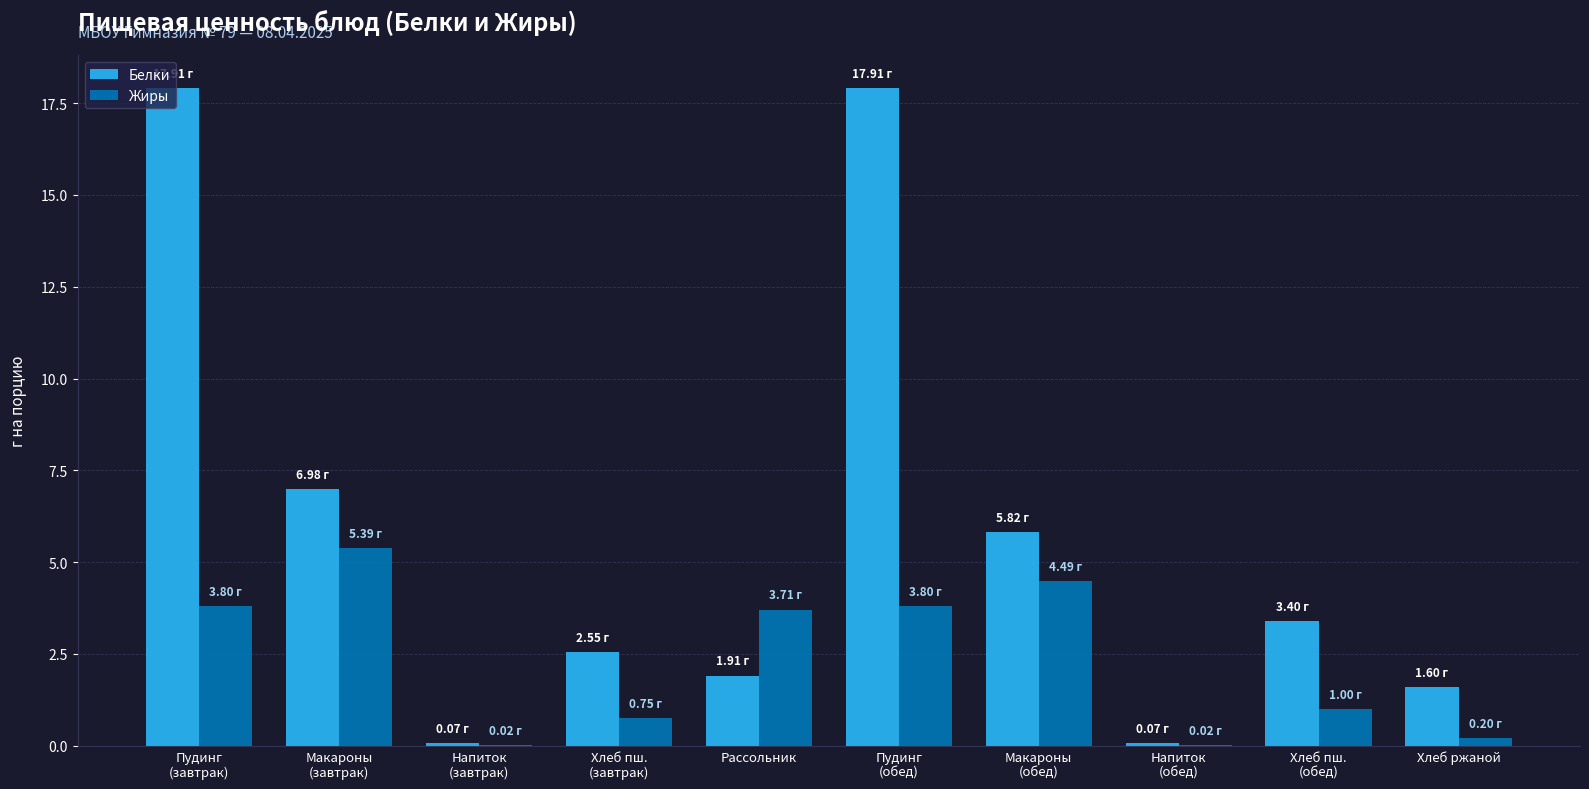

How many groups of bars are there?

10